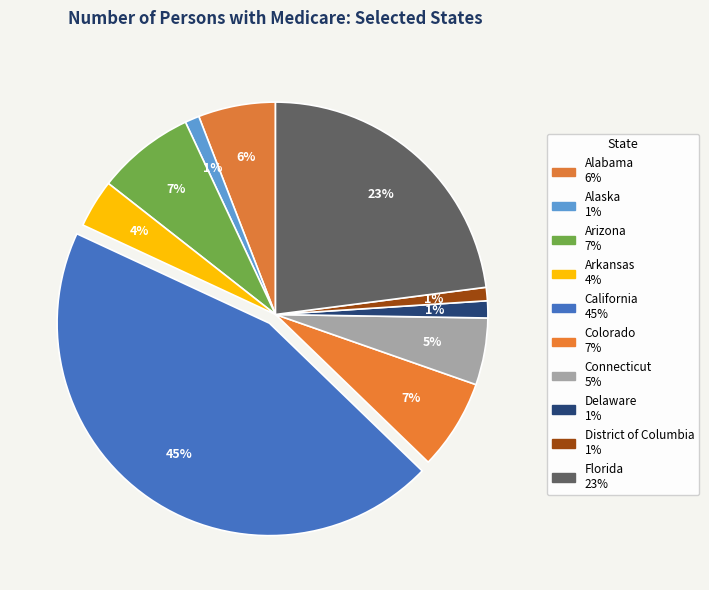

Does Colorado account for over 50% of the chart?

No